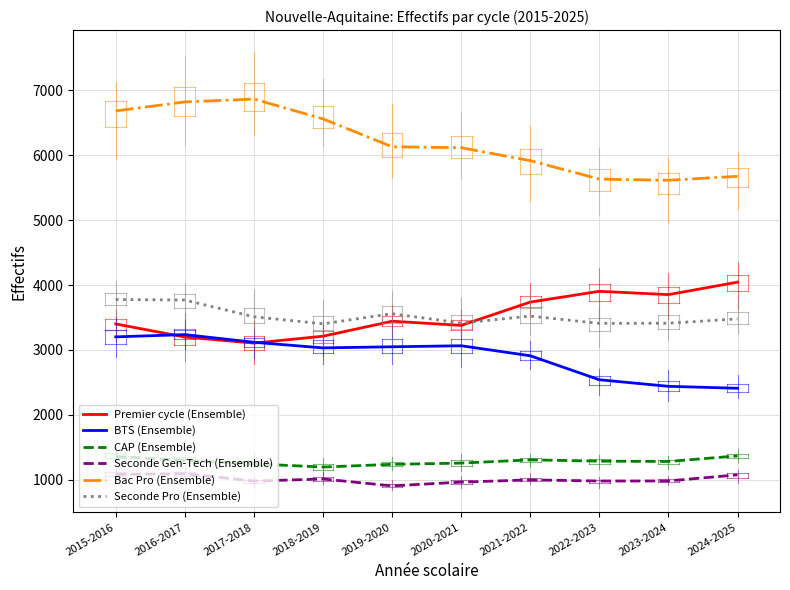

The Bac Pro (Ensemble) series shows 5633 at 2022-2023. True or false?

True